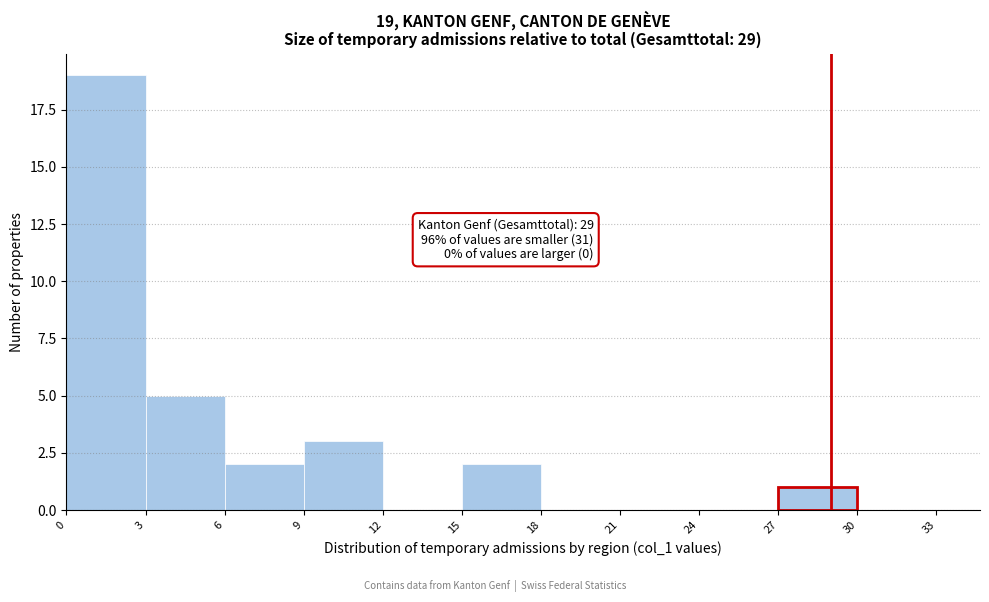

Over which range of the x-axis is the bar tallest?

0 to 3